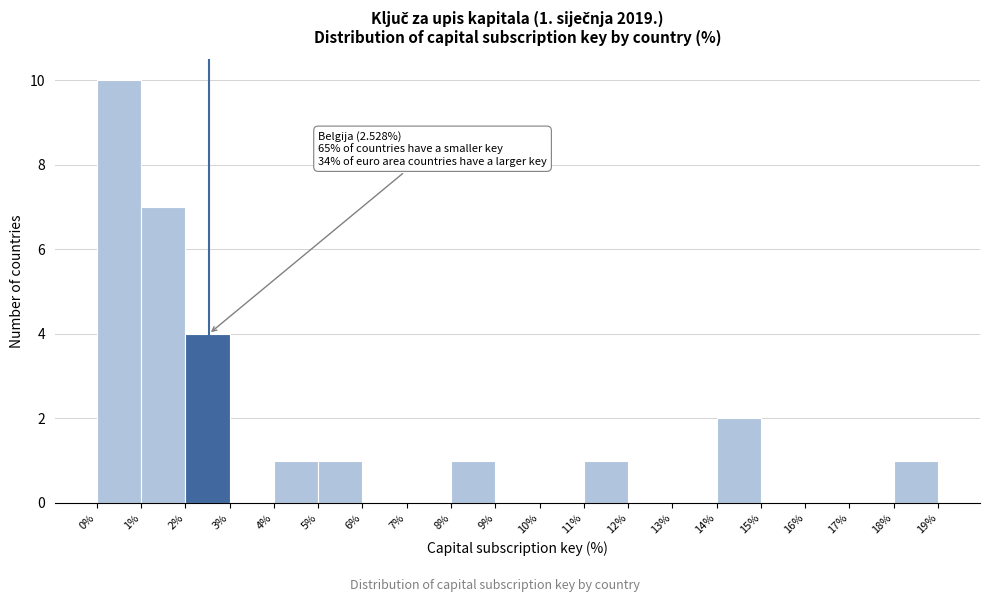

Over which range of the x-axis is the bar tallest?

0% to 1%